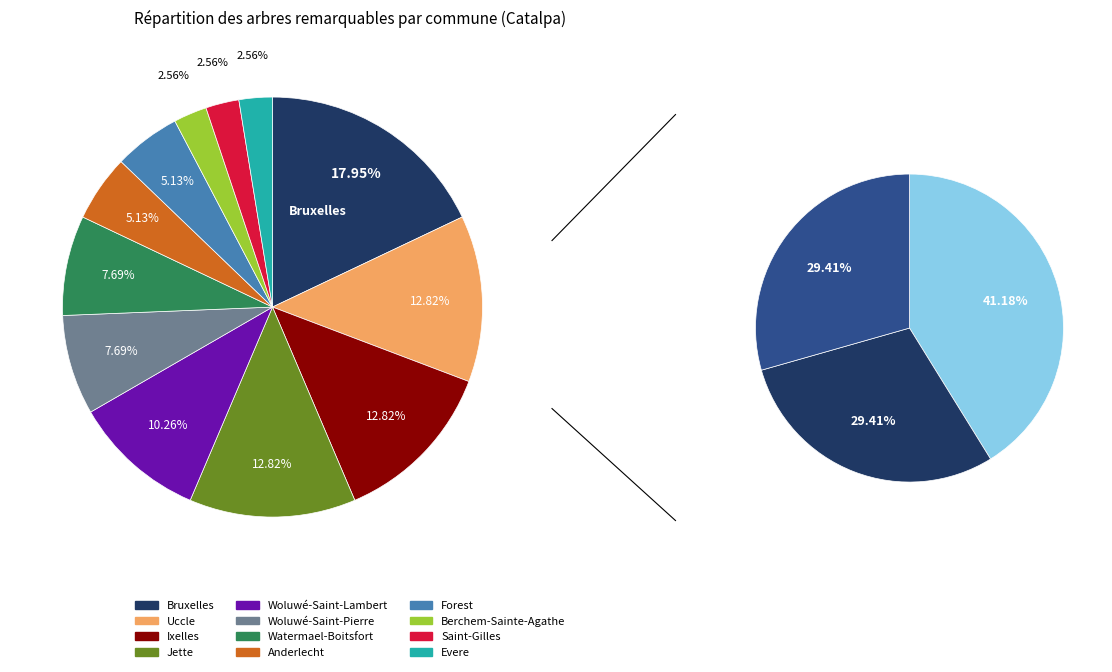

How many slices are in this pie chart?

12